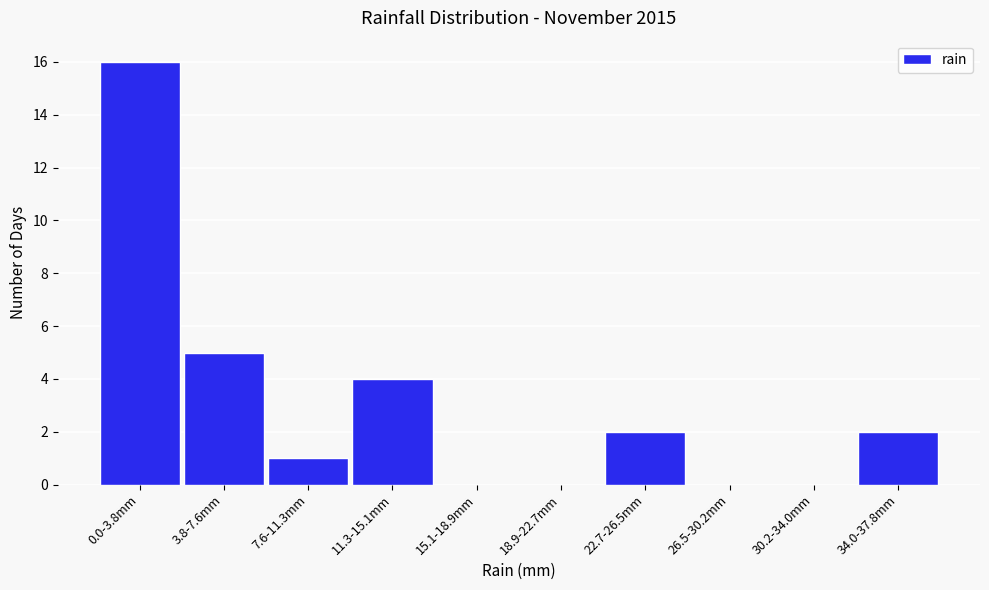

Reading left to right, list all the values displayed in this chart.

0.0-3.8mm=16	3.8-7.6mm=5	7.6-11.3mm=1	11.3-15.1mm=4	15.1-18.9mm=0	18.9-22.7mm=0	22.7-26.5mm=2	26.5-30.2mm=0	30.2-34.0mm=0	34.0-37.8mm=2